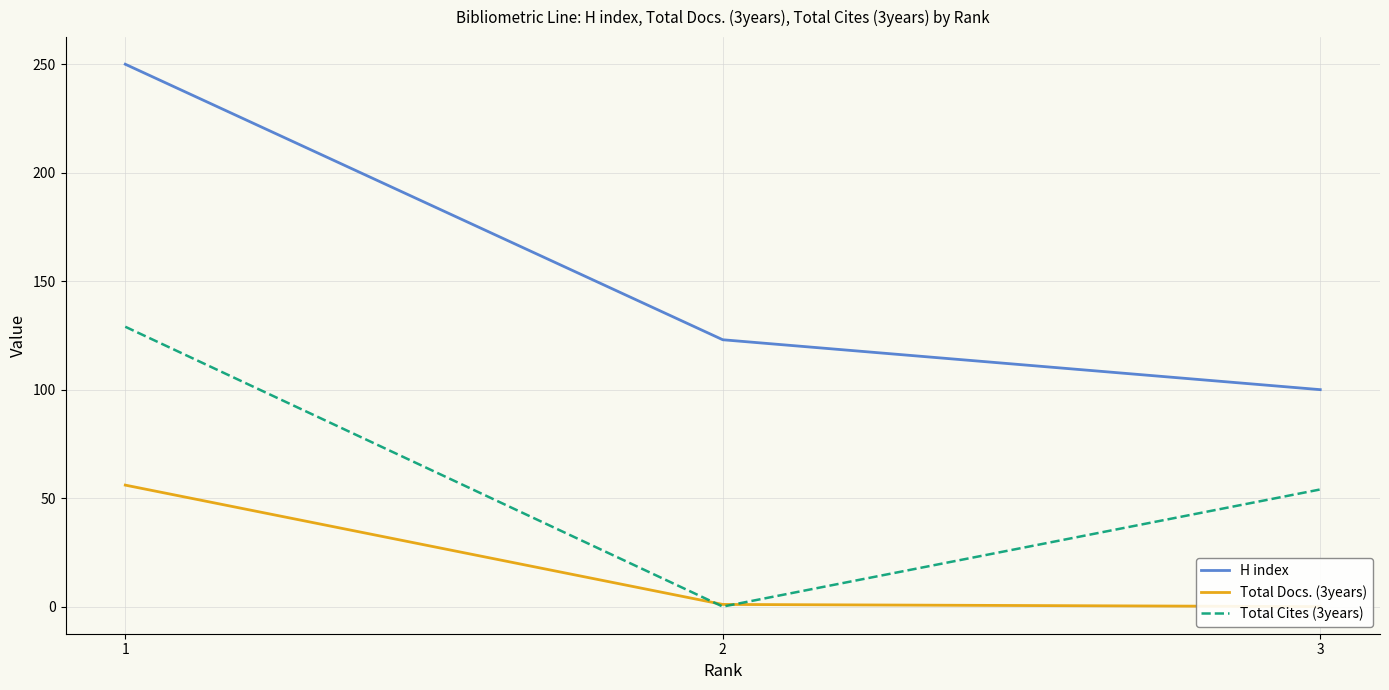

Which series has the largest range (max minus min)?

H index